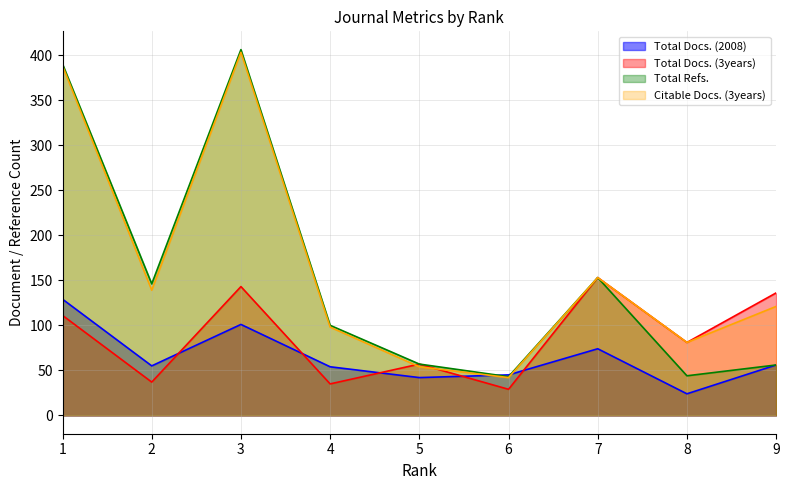

How many intersections are there between Total Docs. (2008) and Total Docs. (3years)?

5